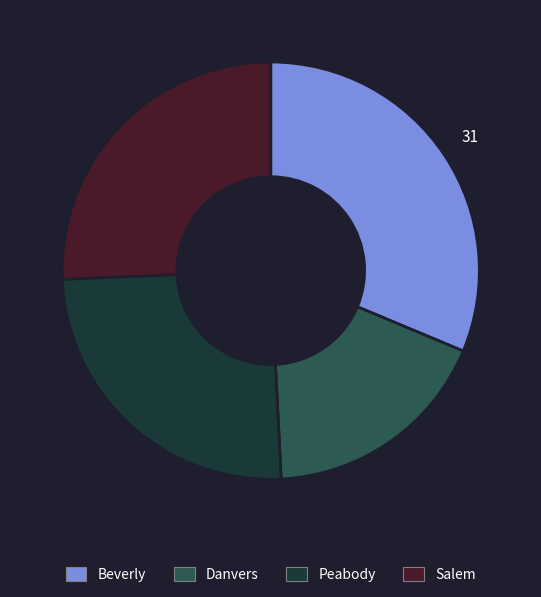

Is there any slice that represents more than half of the pie?

No